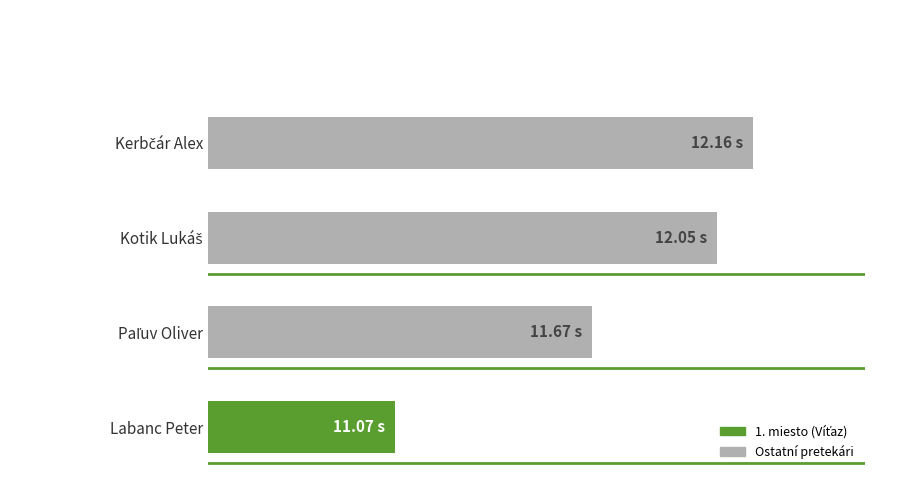

What is the change in value from Paľuv Oliver to Kerbčár Alex?

+0.5